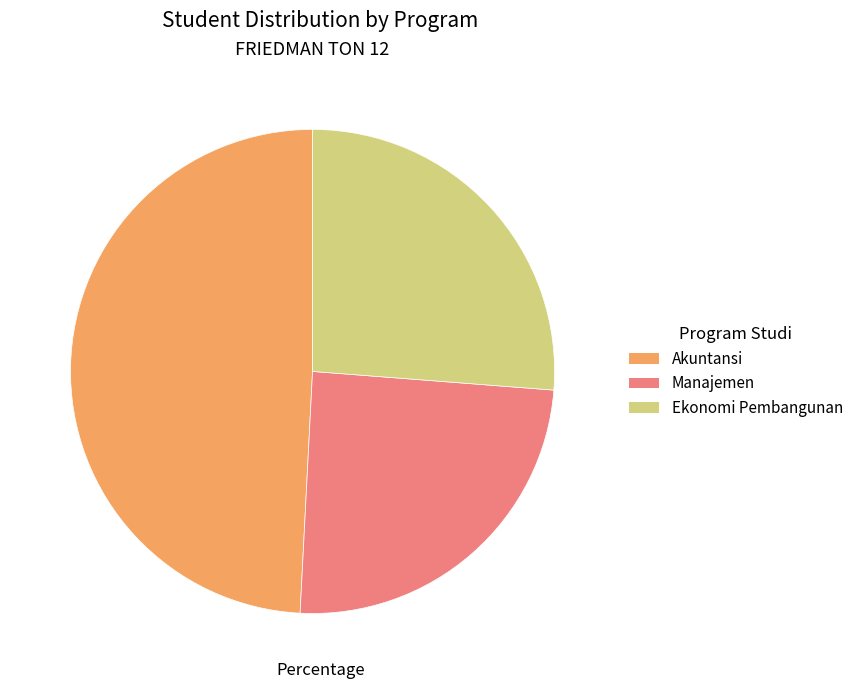

How many segments does this pie chart have?

3